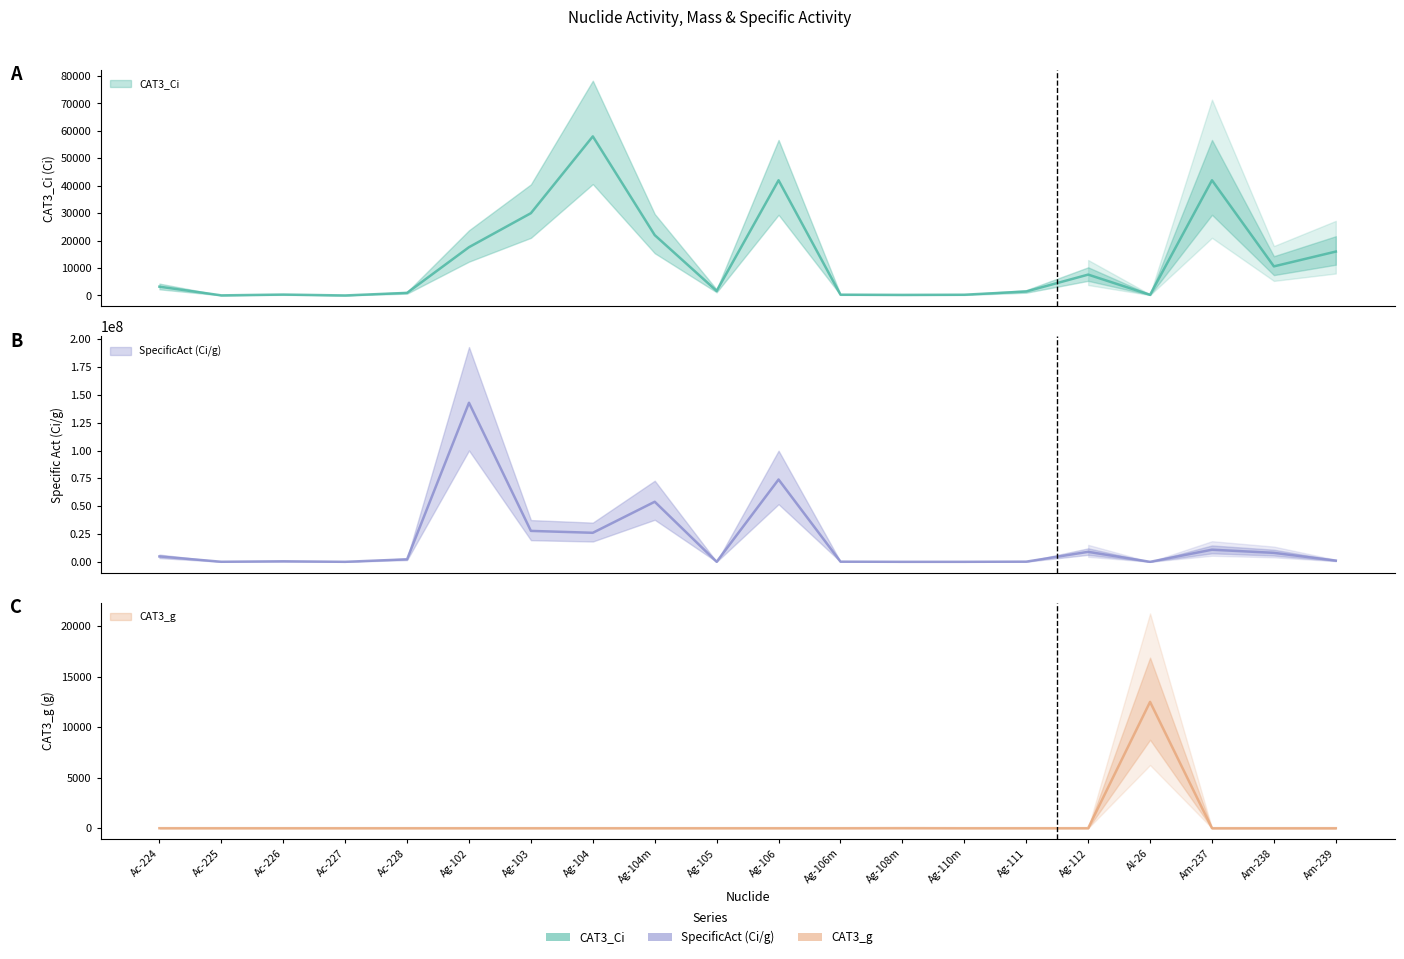

Between which two adjacent categories do CAT3_Ci and CAT3_g first intersect?

Ag-112 and Al-26